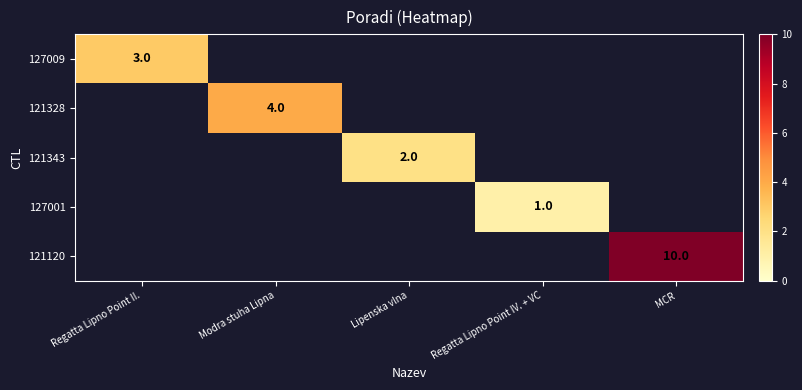

True or false: 121343 has a value of 1 at Lipenska vlna.

False